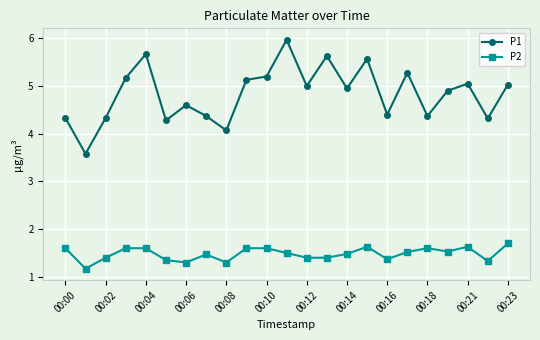

Rank the series by their maximum value, from highest to lowest.

P1, P2